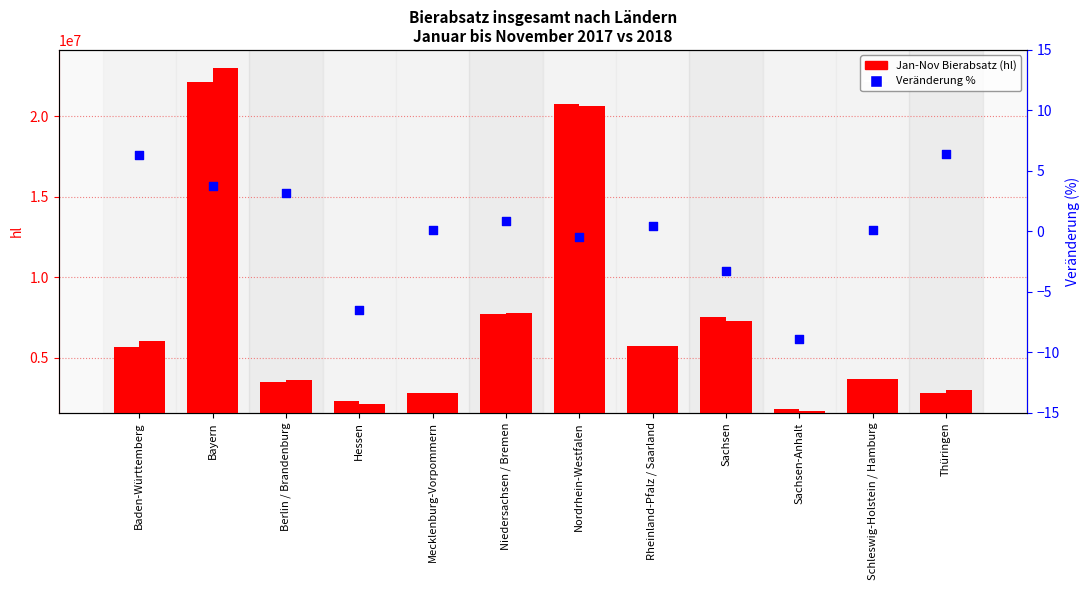

What is the total value across all series at Schleswig-Holstein / Hamburg?

7405485.8